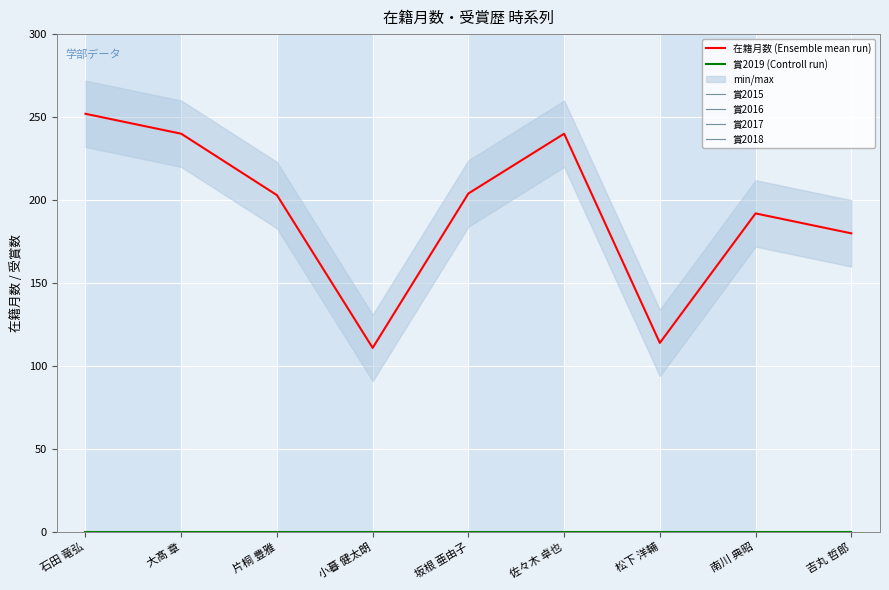

True or false: 賞2017 has more than 2 points higher than both neighbors.

False